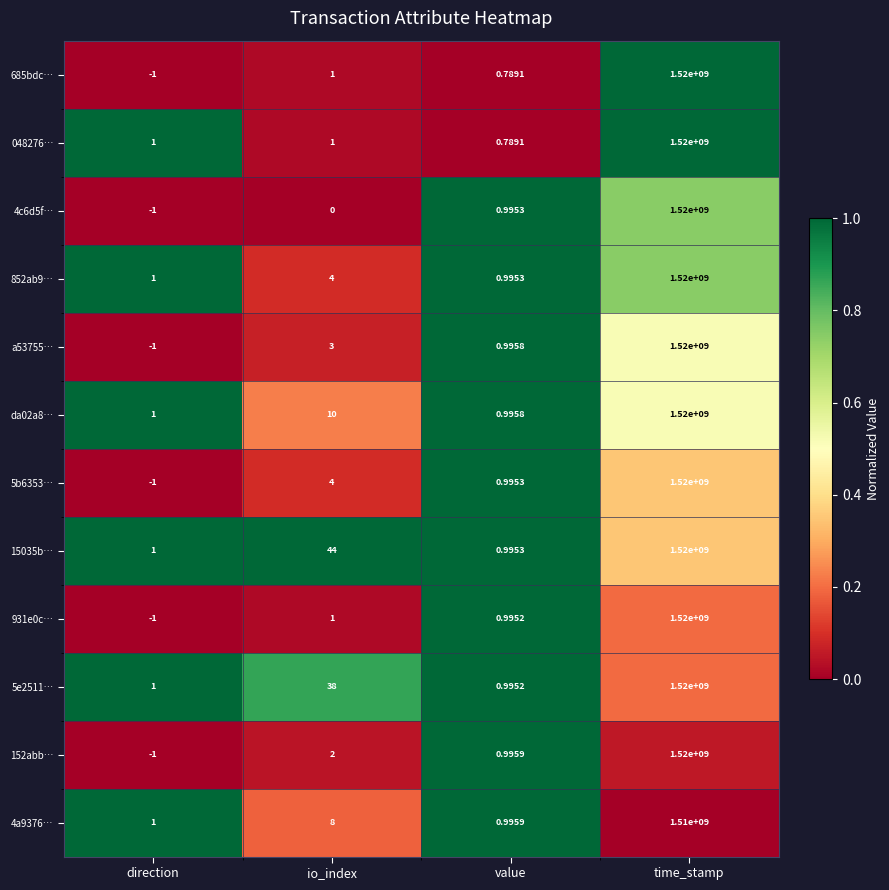

What is the maximum value shown in the chart?

1520000000.0